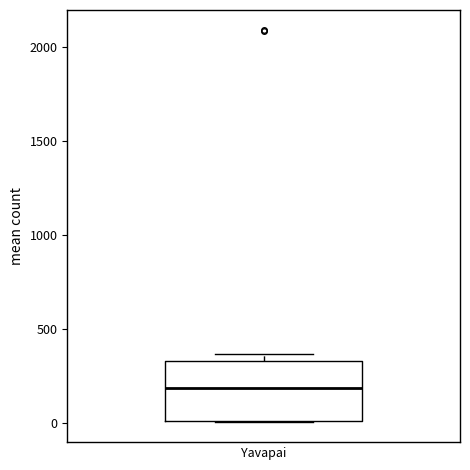

Read this box plot against the y-axis: the position of the median line, the range covered by the box, and the ends of both whiskers. The values are not printed on the chart, so give them approximately, as read against the axis.

median 200, box 0 to 350, whiskers 0 to 350 (just above the box's upper edge)